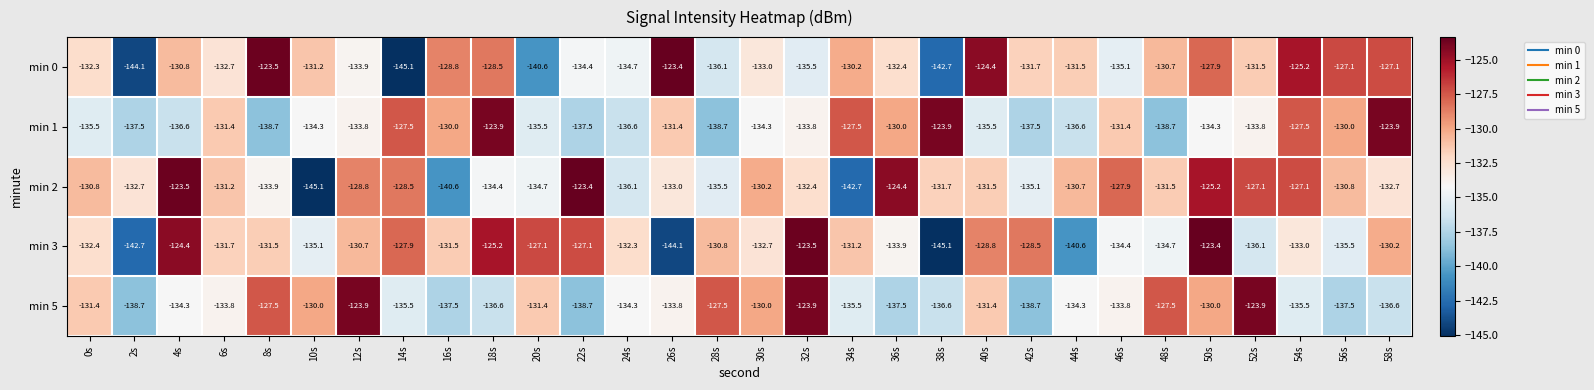

The min 0 series shows -132.7 at 6s. True or false?

True